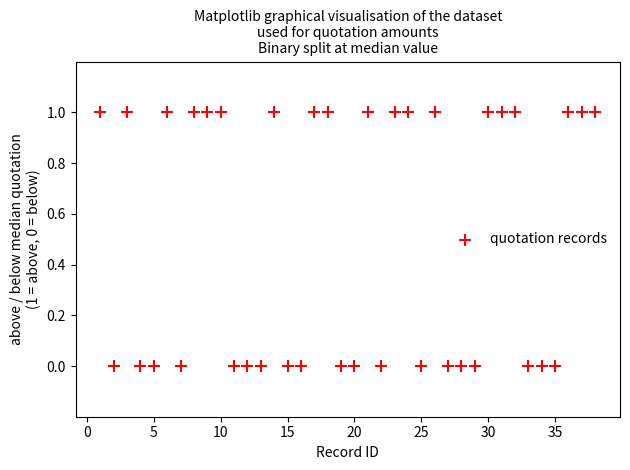

What is the range of X values (max minus min)?

37